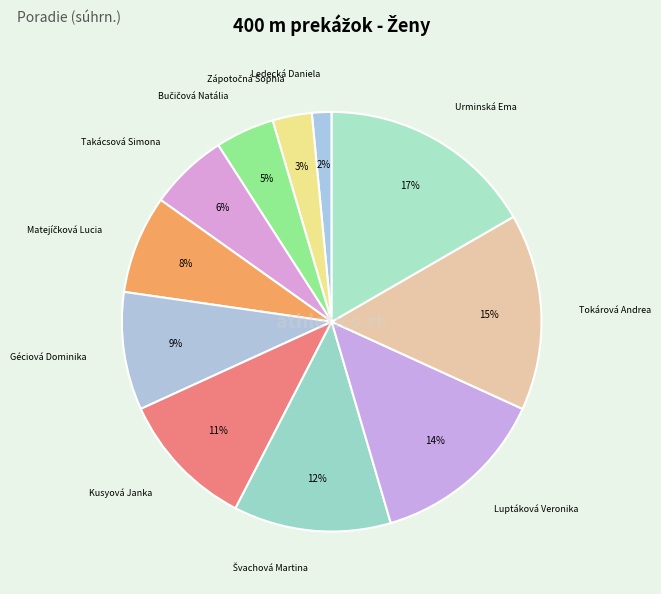

What is the smallest slice in the pie chart?

Ledecká Daniela